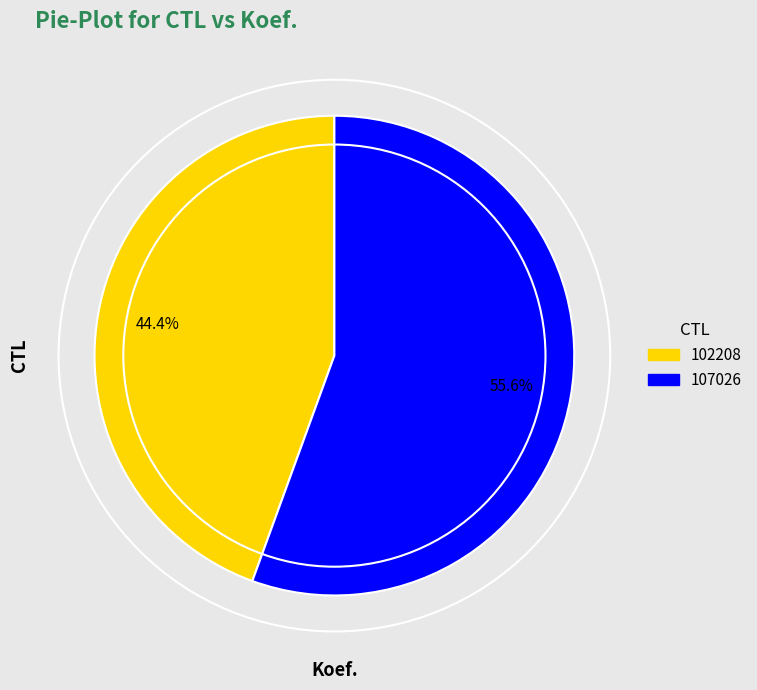

Is there a majority slice in this chart?

Yes